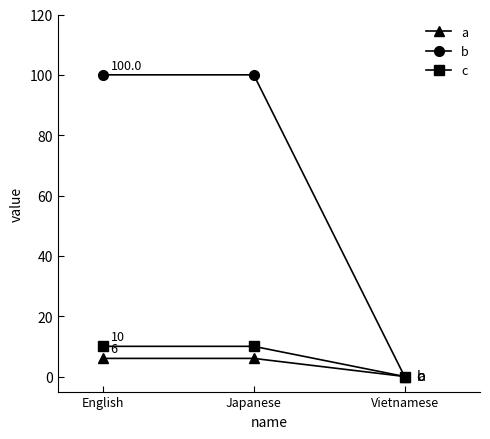

Which series has the largest total across all categories?

b